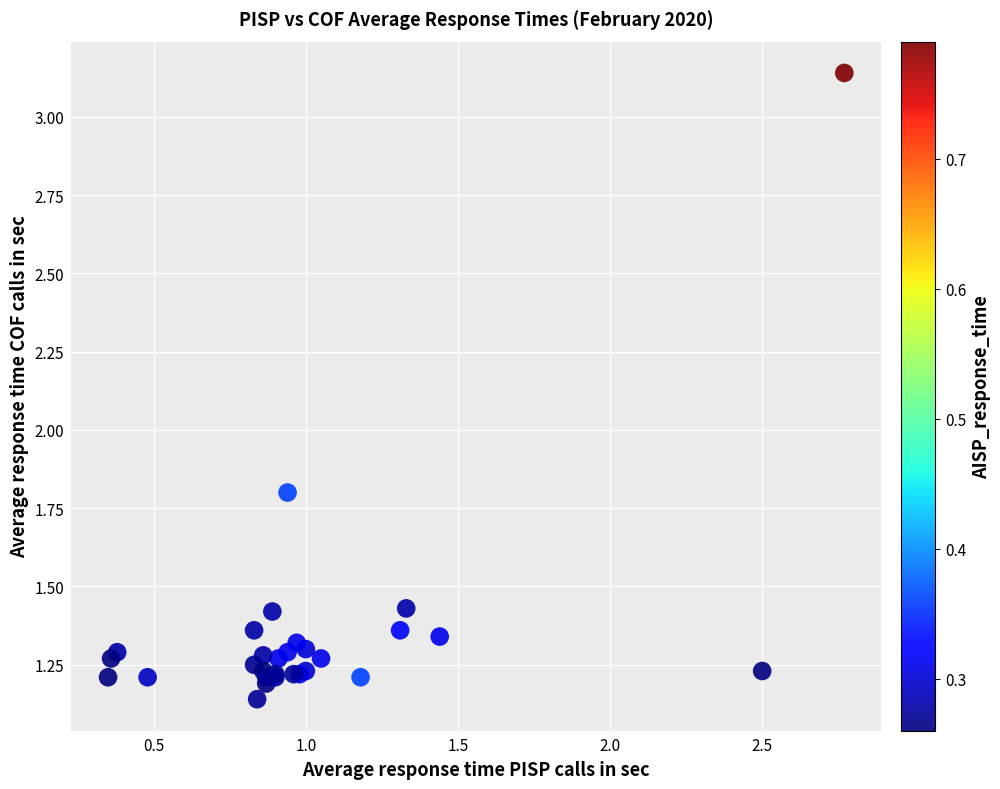

What Y value in the scatter plot is closest to 2?

1.8